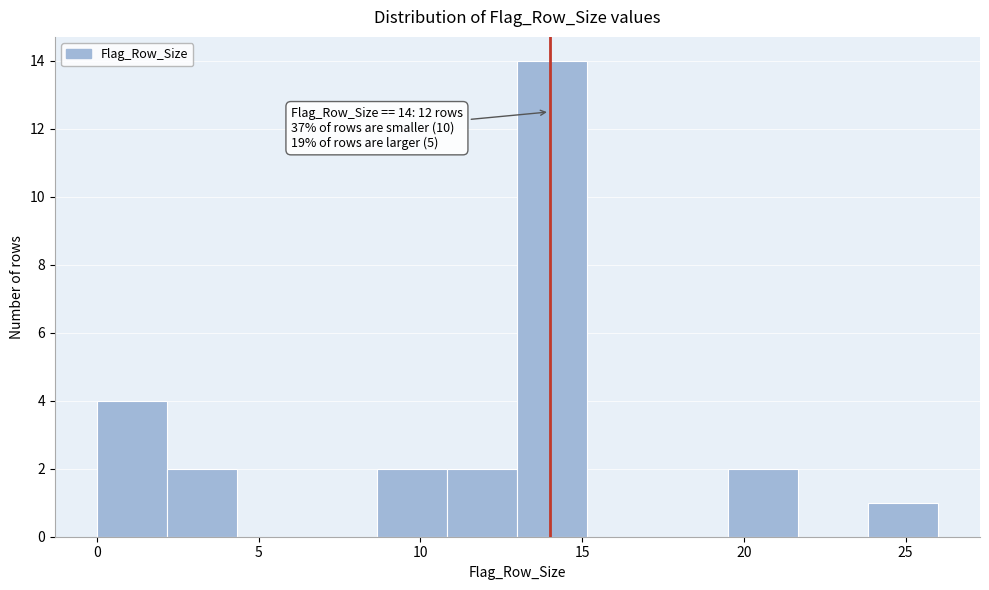

Which range on the x-axis has the tallest bar?

13.0 to 15.0